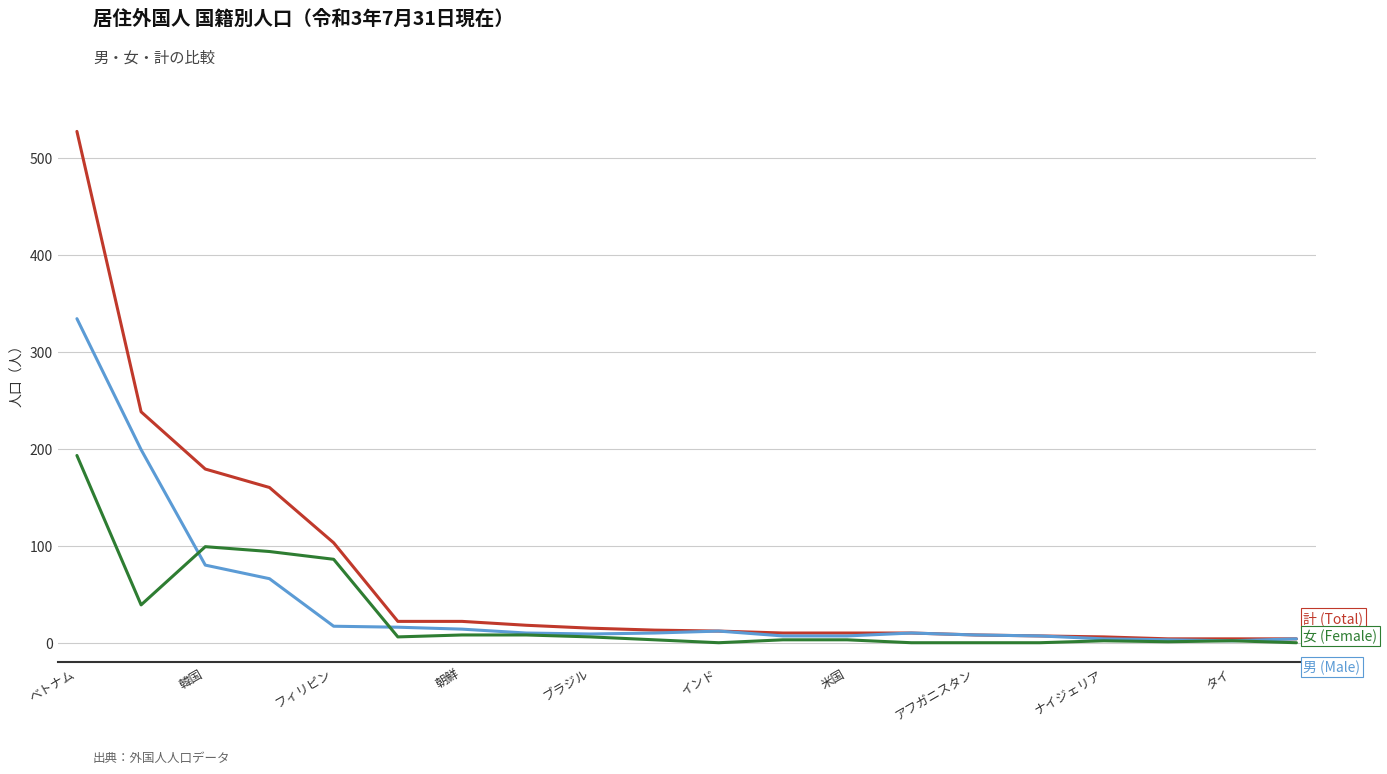

Does the chart have visible grid lines?

Yes